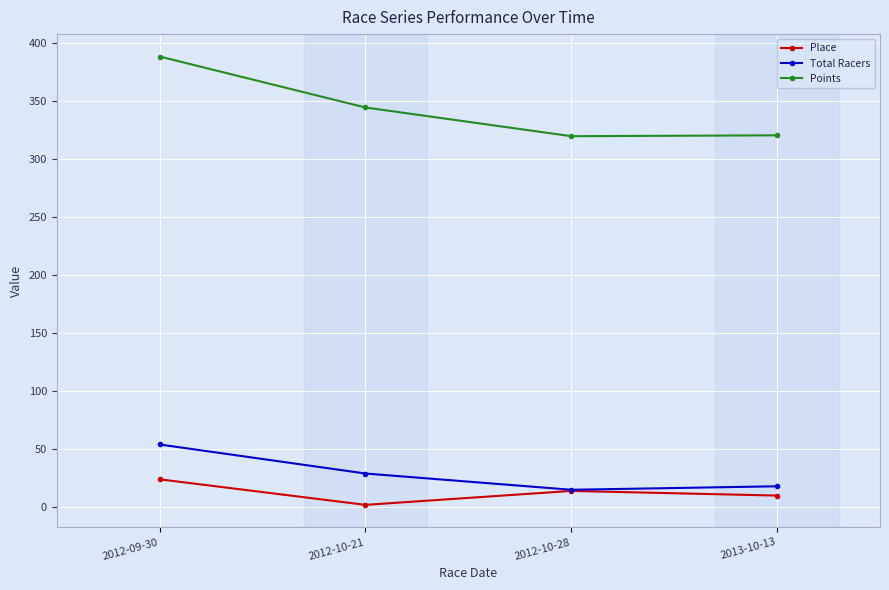

Is the value of Points at 2013-10-13 greater than the value of Place at 2012-10-28?

Yes